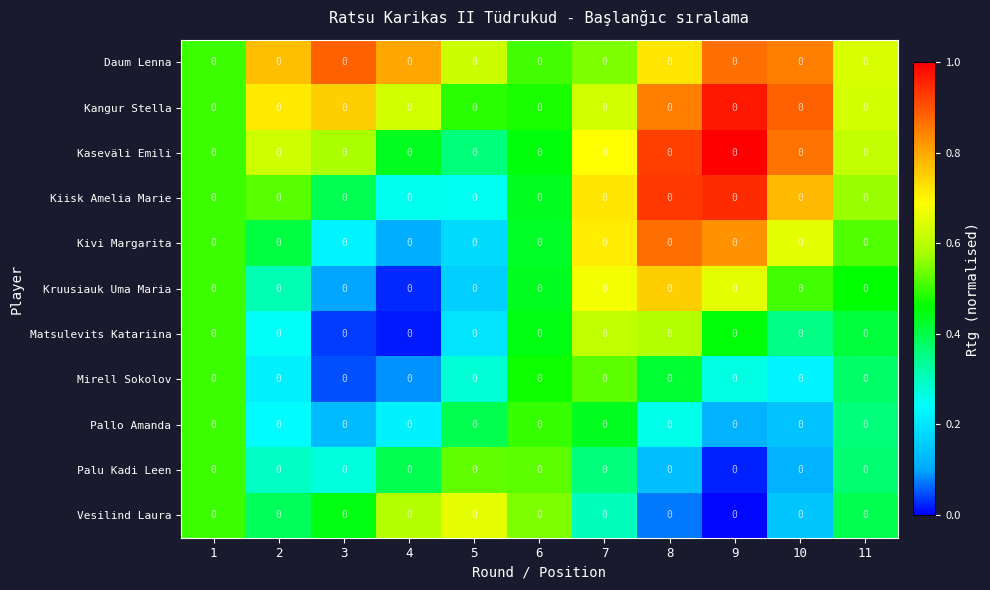

Between 7 and 2, which is larger?

2